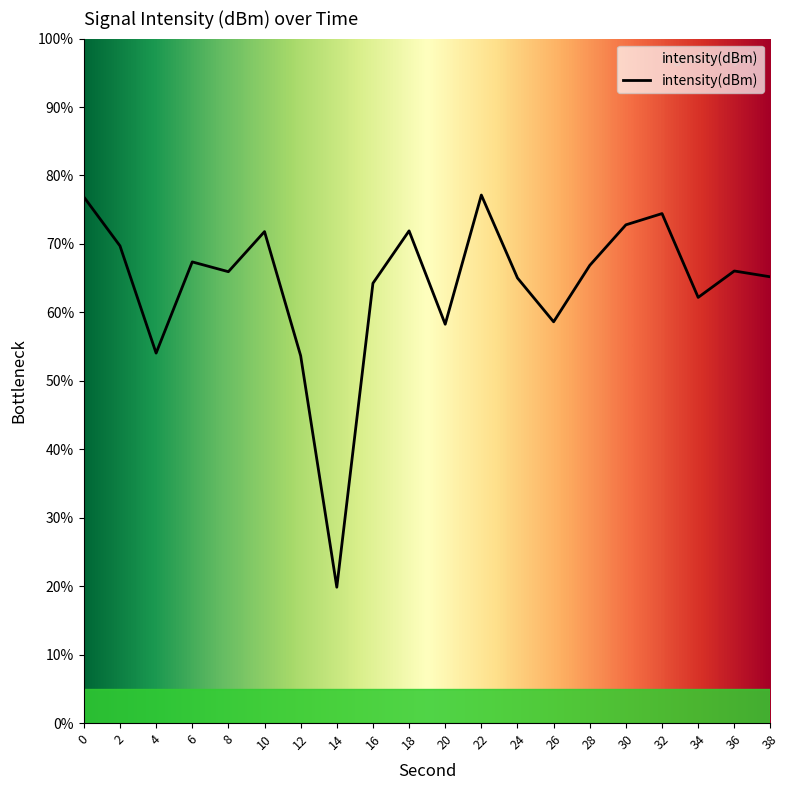

What is the minimum value shown in the chart?

19.8